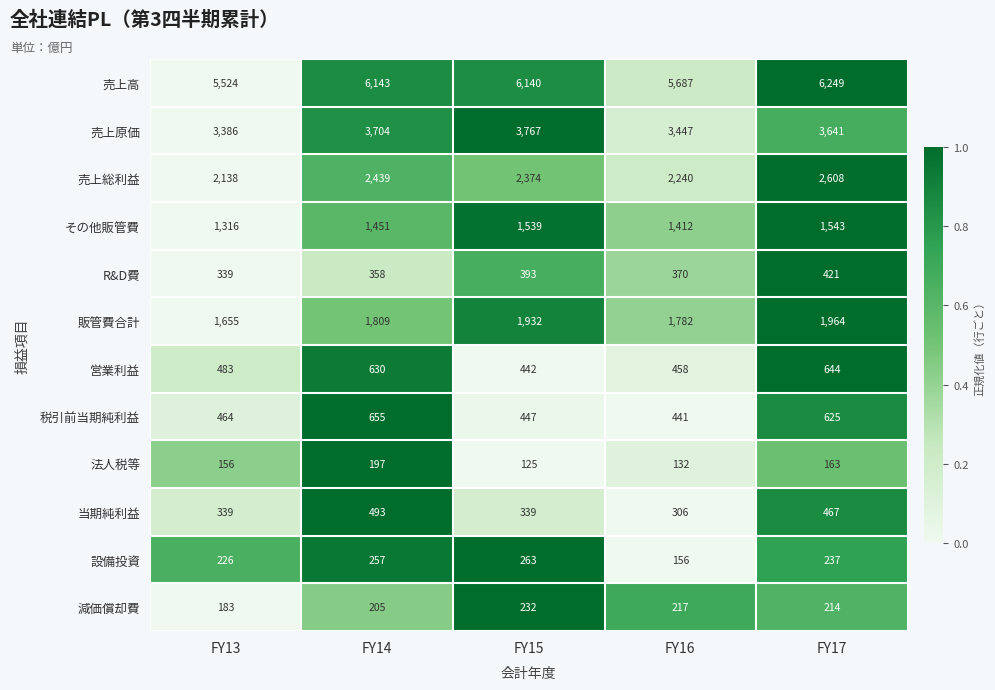

What value does the 売上総利益 series have at FY16?

2240